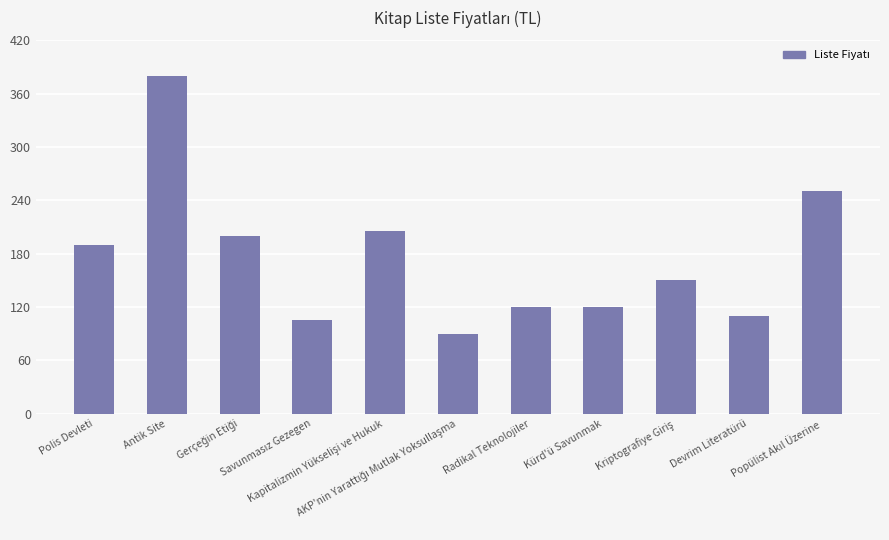

Which category has the highest value across all series?

Antik Site